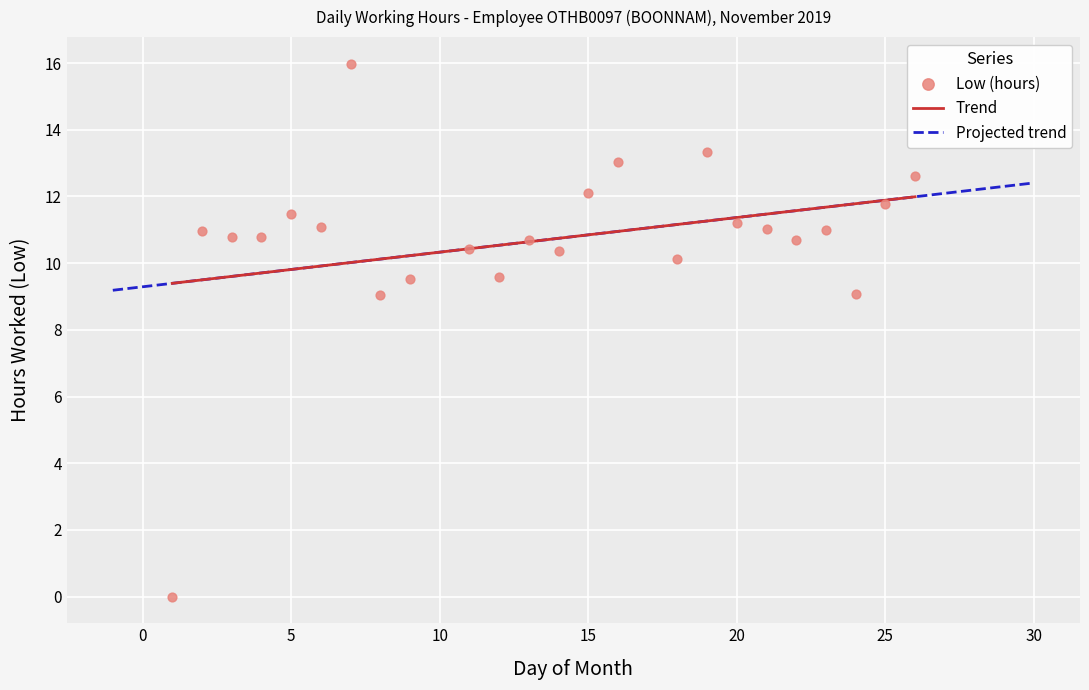

Between 11 and 3, which is larger?

3